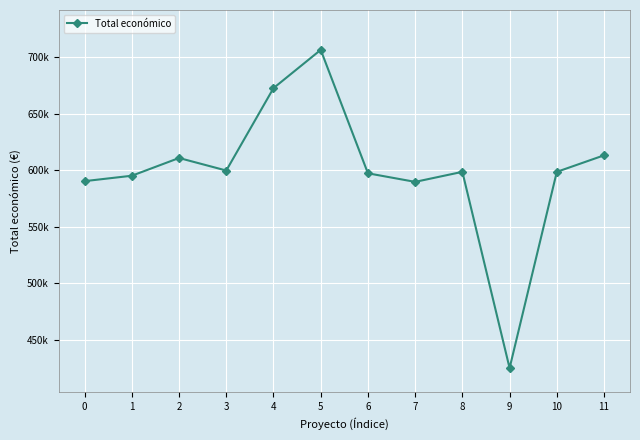

Is this an area chart (filled region under the line)?

No